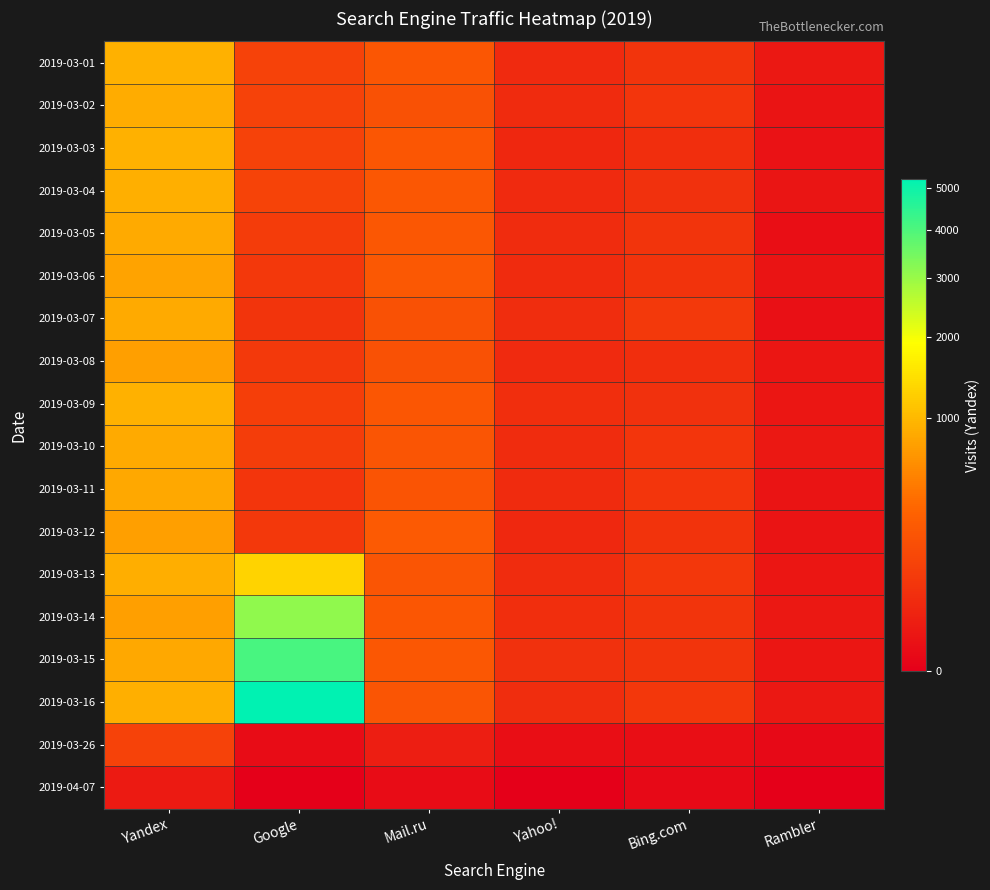

Which has a higher value, Google or Mail.ru?

Mail.ru